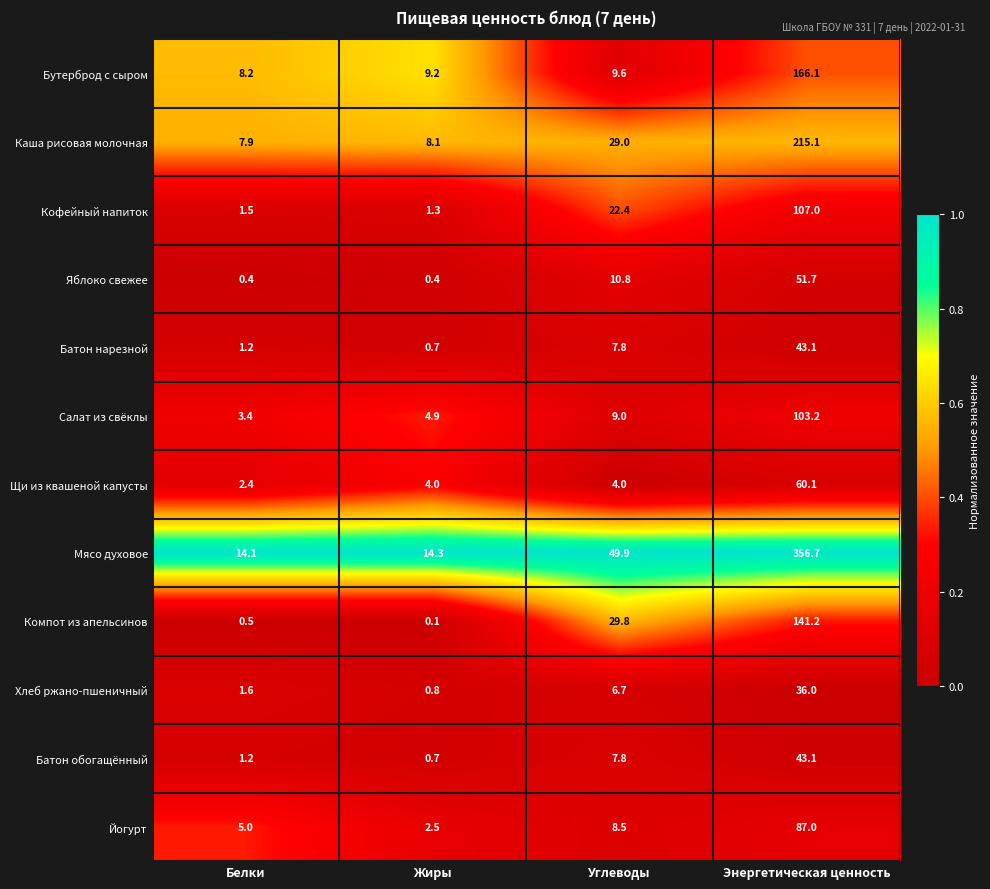

The value of Батон обогащённый at Углеводы is 1.9. True or false?

False